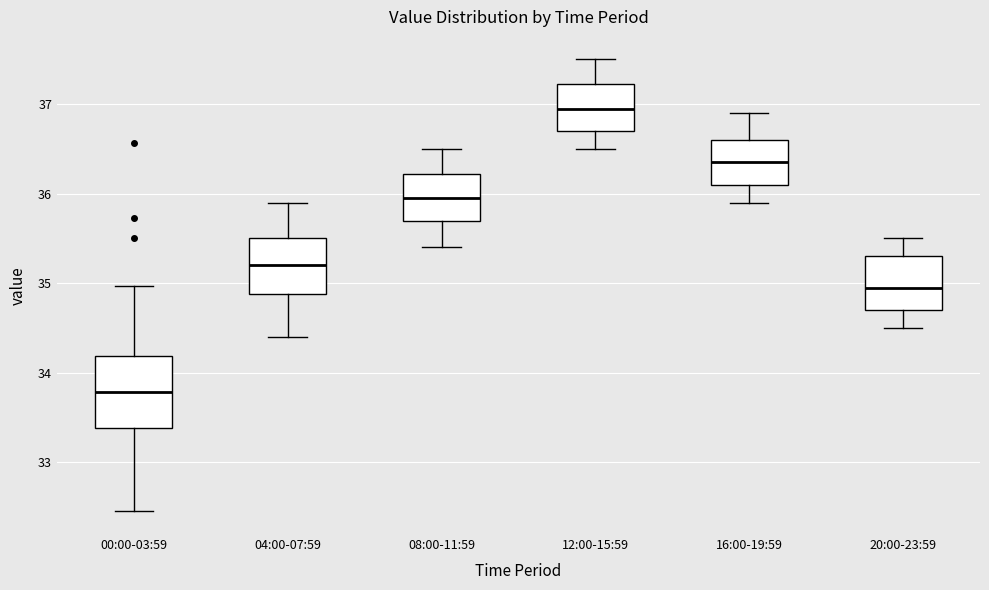

Reading left to right, read every box against the y-axis: the position of its median line, the range the box covers, and the ends of its whiskers. The values are not printed on the chart, so give them approximately, as read against the axis.

00:00-03:59: median 33.8, box 33.4 to 34.2, whiskers 32.5 to 35.0
04:00-07:59: median 35.2, box 34.9 to 35.5, whiskers 34.4 to 35.9
08:00-11:59: median 36.0, box 35.7 to 36.2, whiskers 35.4 to 36.5
12:00-15:59: median 37.0, box 36.7 to 37.2, whiskers 36.5 to 37.5
16:00-19:59: median 36.4, box 36.1 to 36.6, whiskers 35.9 to 36.9
20:00-23:59: median 35.0, box 34.7 to 35.3, whiskers 34.5 to 35.5